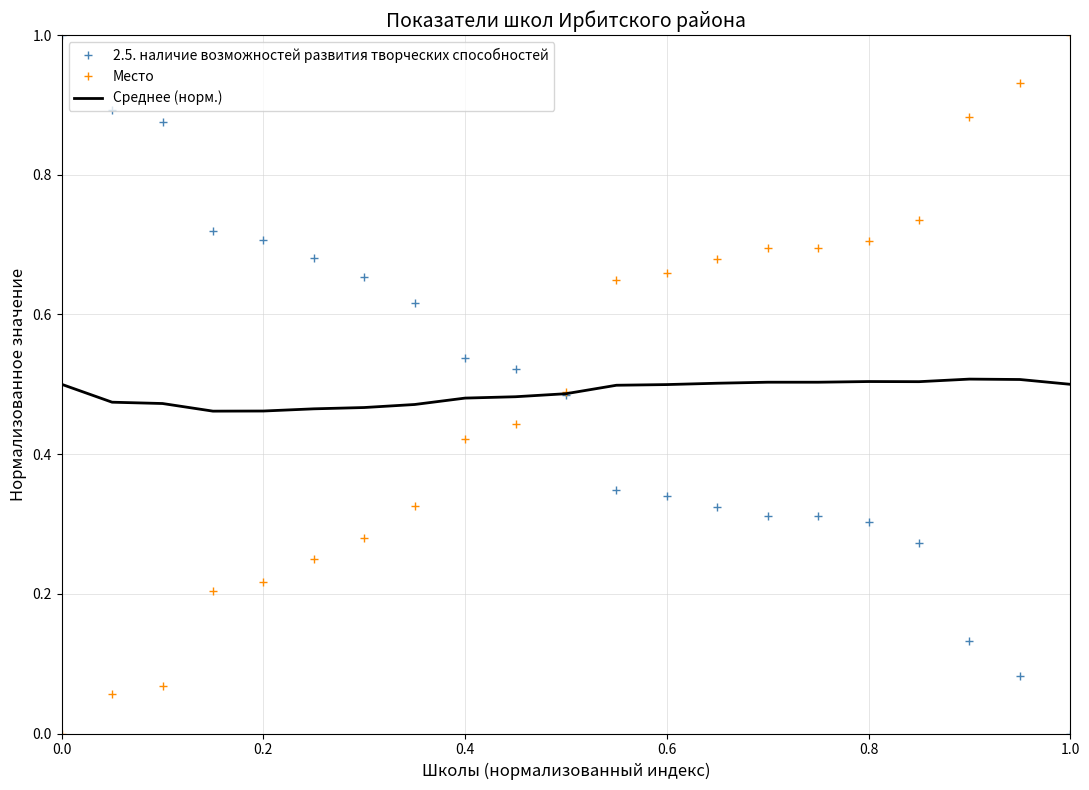

After their last crossing, which series has the higher values: 2.5. наличие возможностей развития творческих способностей or Место?

Место